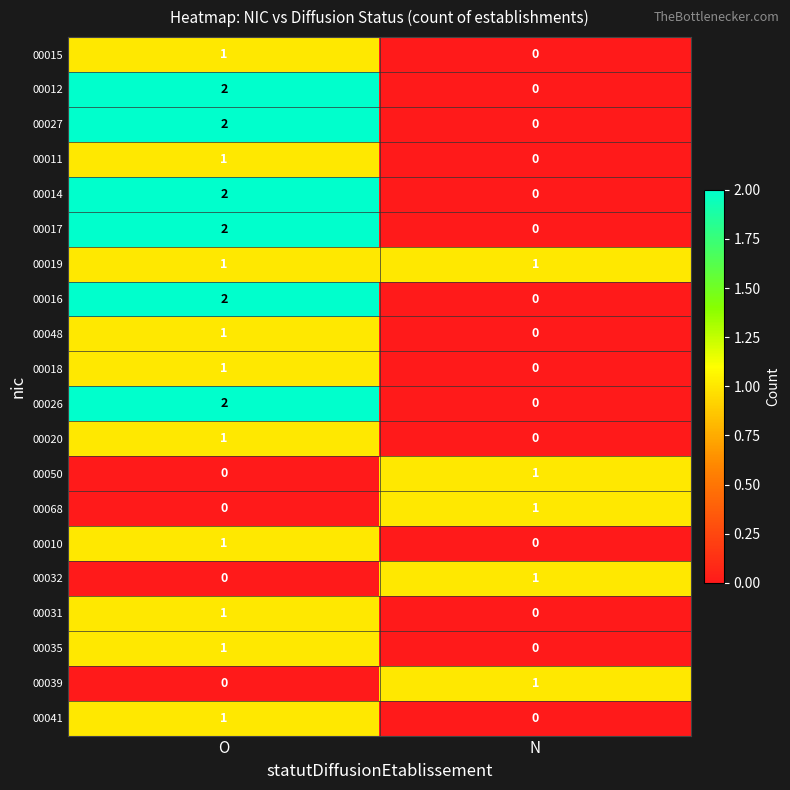

Where is 00035 nearest to the value 0?

N